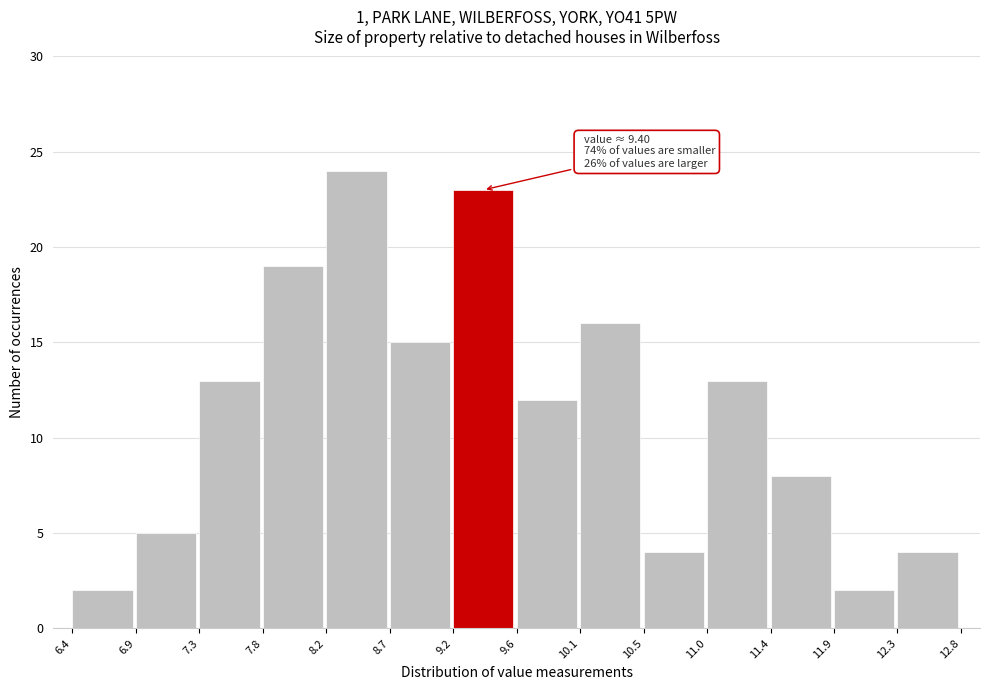

Over which range of the x-axis is the bar tallest?

8.2 to 8.7